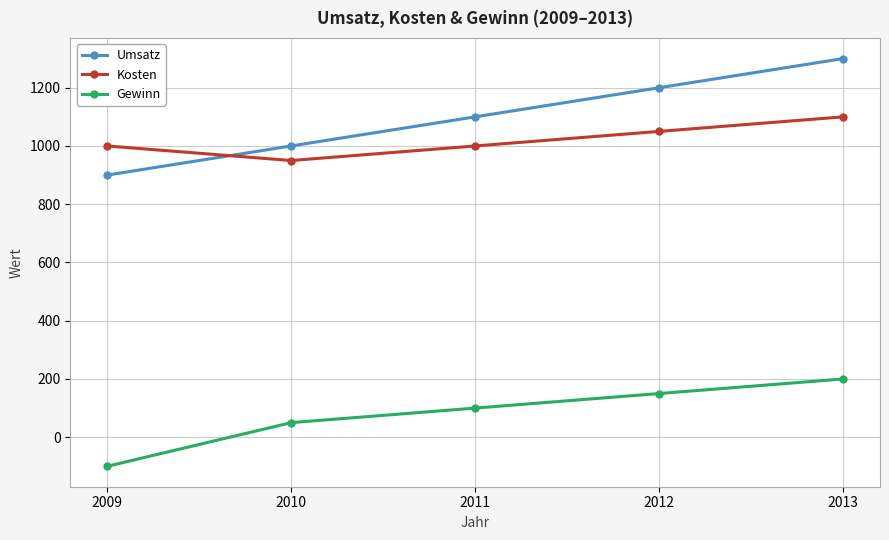

Reading left to right, what are all the values shown in this chart?

Umsatz: 2009=900	2010=1000	2011=1100	2012=1200	2013=1300
Kosten: 2009=1000	2010=950	2011=1000	2012=1050	2013=1100
Gewinn: 2009=-100	2010=50	2011=100	2012=150	2013=200